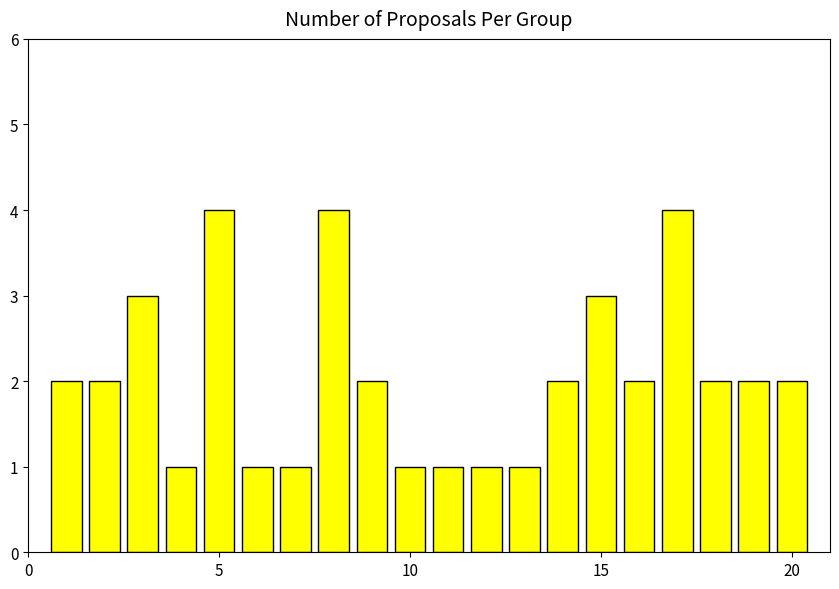

What is the maximum value shown in the chart?

4